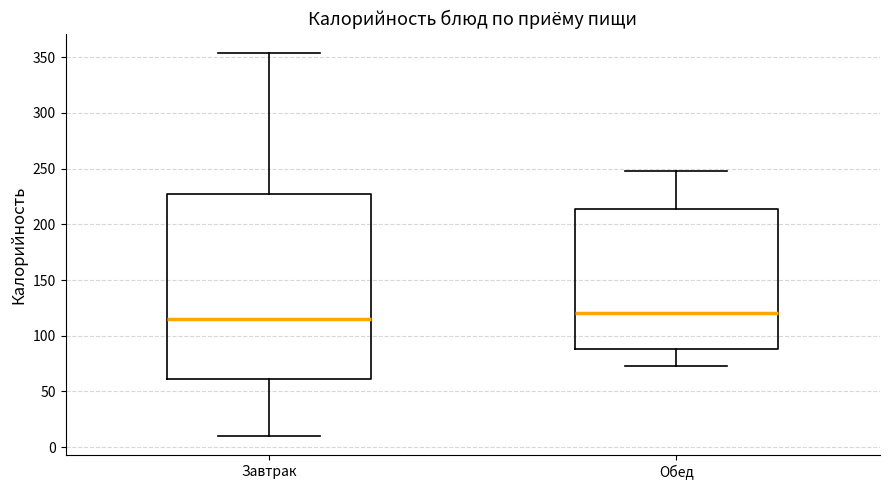

Reading left to right, transcribe this box plot: for each box, give where its median line is, the range the box spans, and where its two whiskers end, as read against the y-axis. The values are not printed on the chart, so give them approximately, as read against the axis.

Завтрак: median 115, box 60 to 225, whiskers 10 to 355
Обед: median 120, box 90 to 215, whiskers 75 to 250